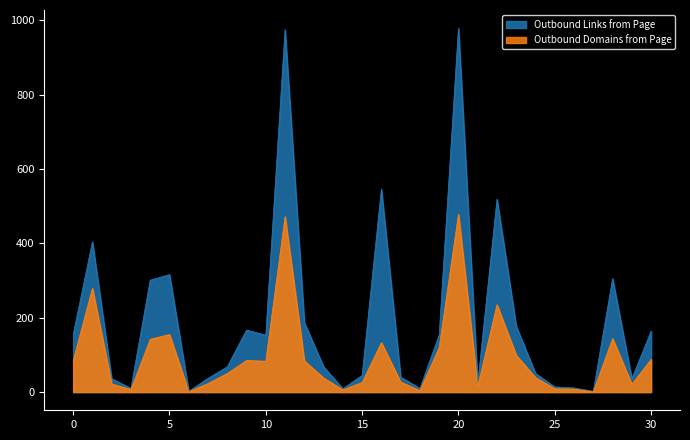

What is the sum of all Outbound Domains from Page values?

2978